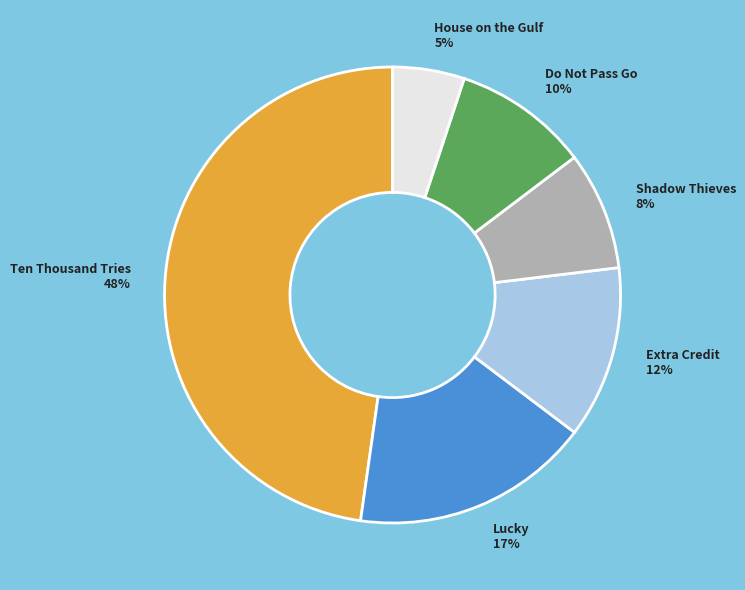

What is the largest slice in the pie chart?

Ten Thousand Tries